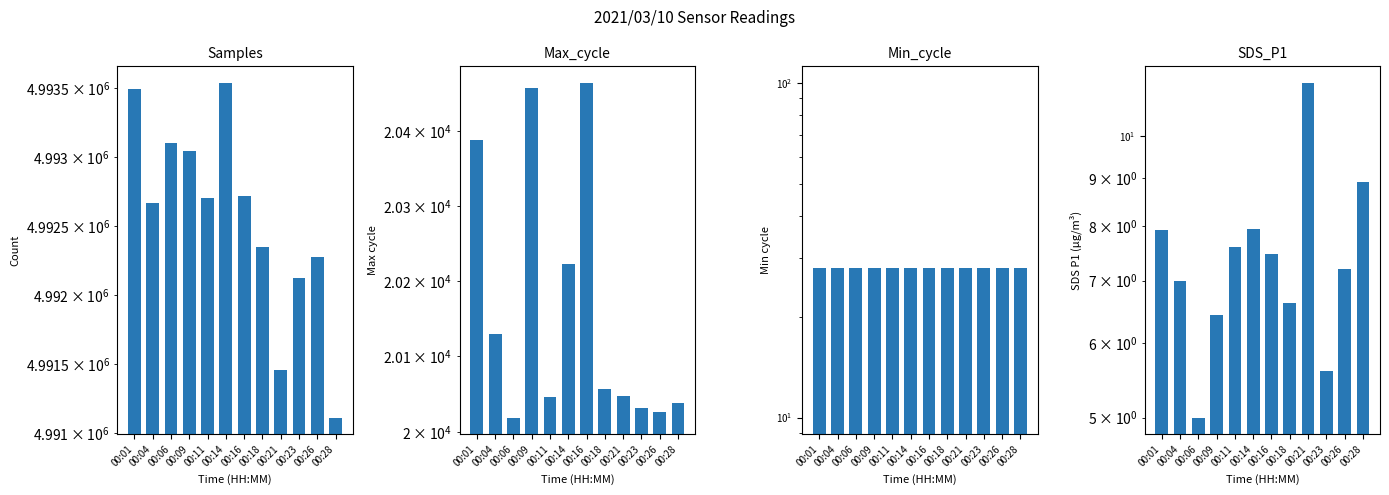

Where does the Samples series first go above 4992704?

00:01